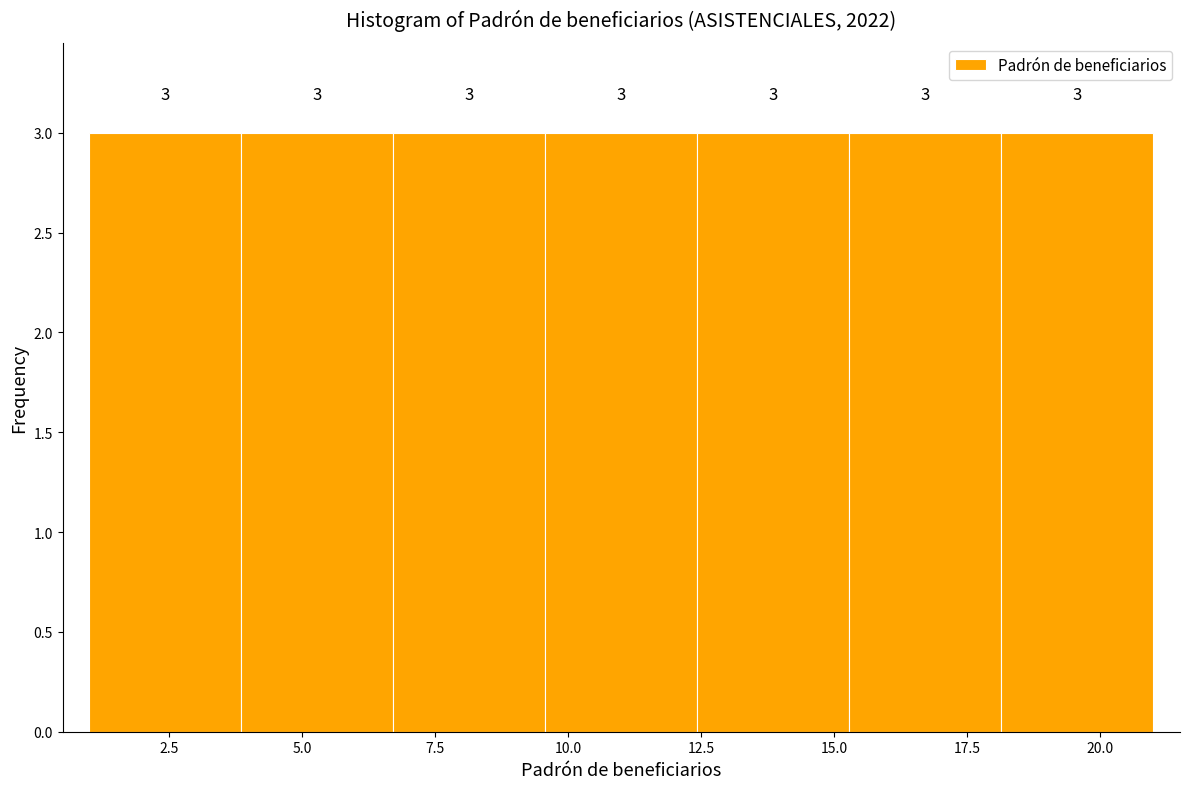

What is the height of the bar covering 12.5 to 15.5 on the x-axis? The bar edges are not printed on the chart, so give them approximately, as read against the axis.

3